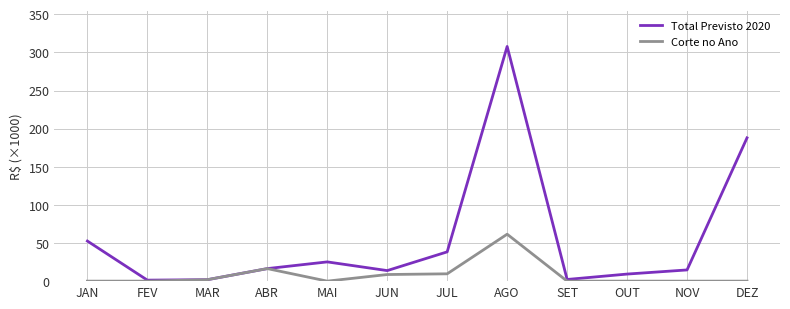

The Total Previsto 2020 series shows 13.8 at JUN. True or false?

True